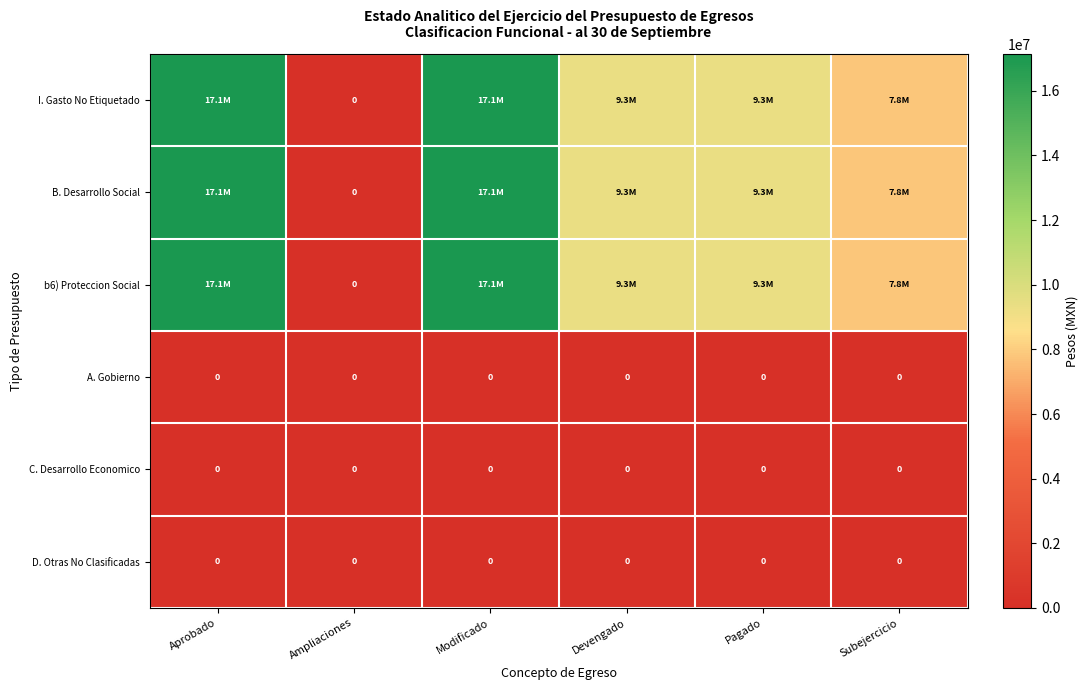

How many values in I. Gasto No Etiquetado are above zero?

5